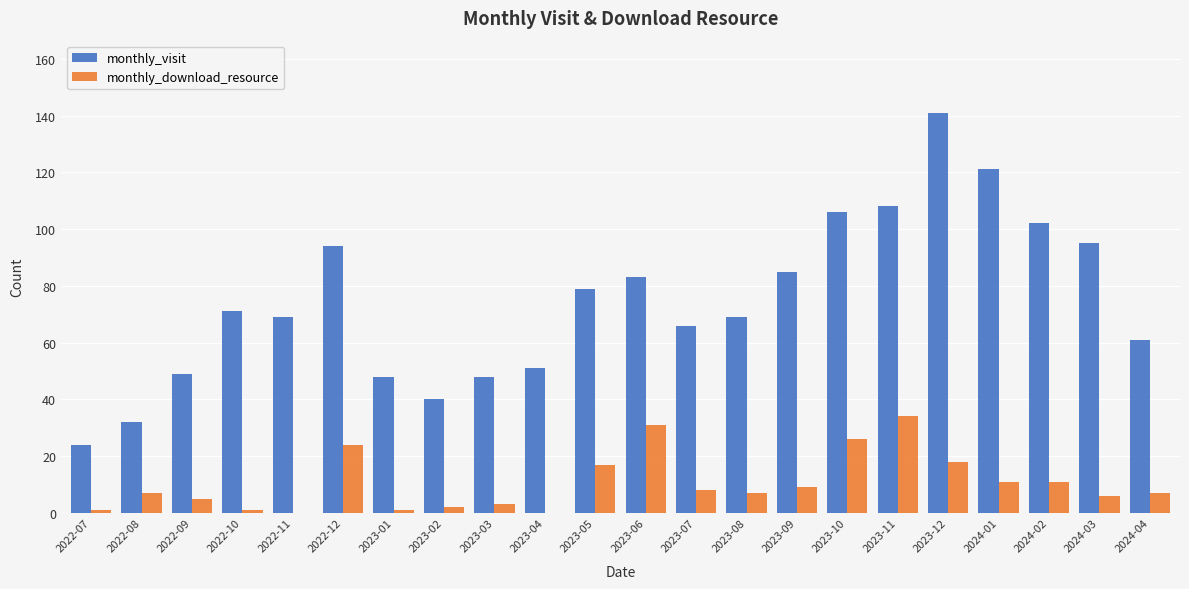

How many groups of bars are there?

22